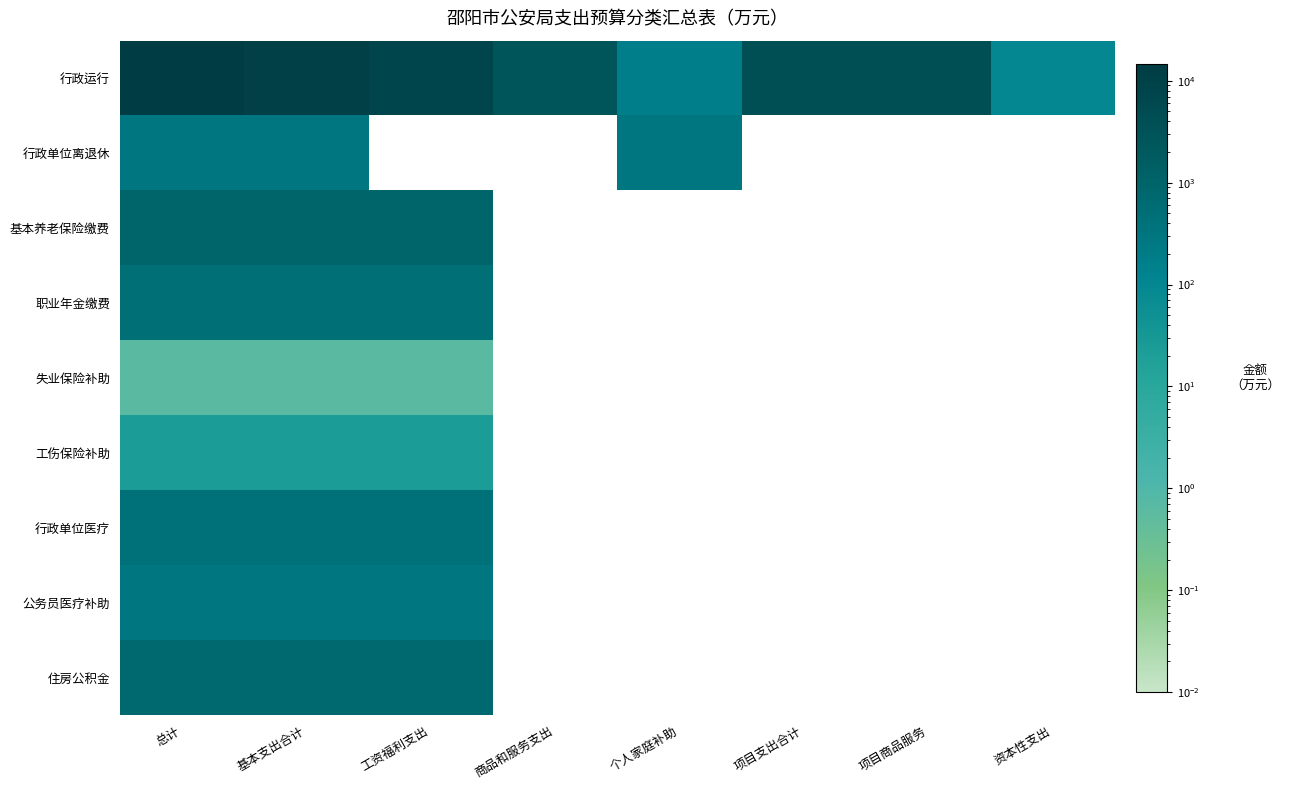

At which category does the chart reach its peak across all series?

总计